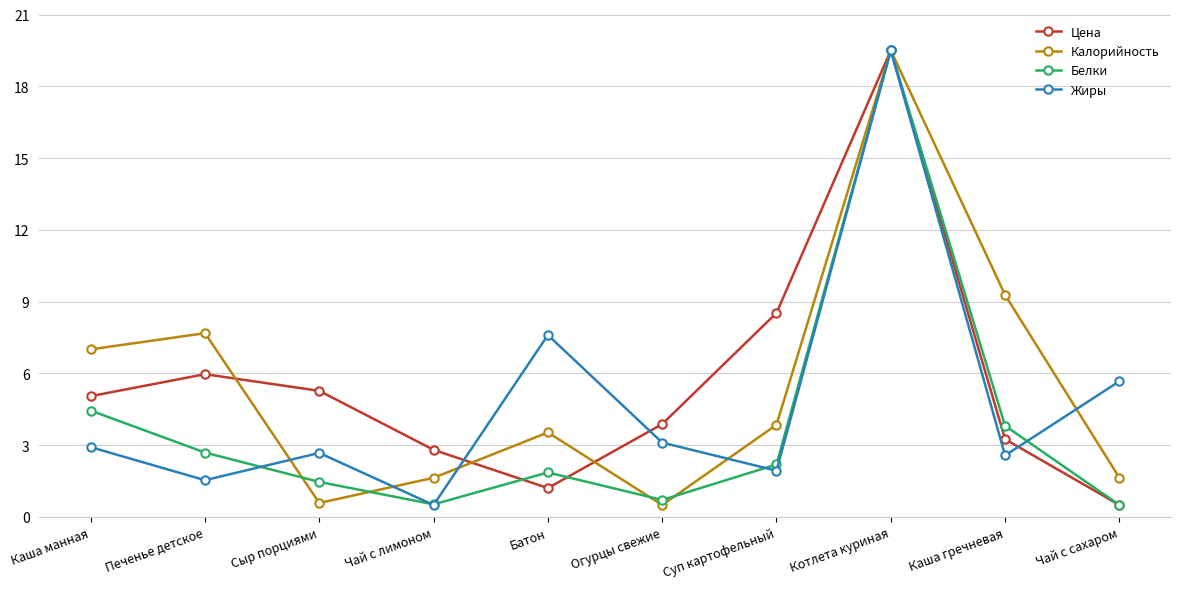

What is the label of the 4th point from the left?

Чай с лимоном